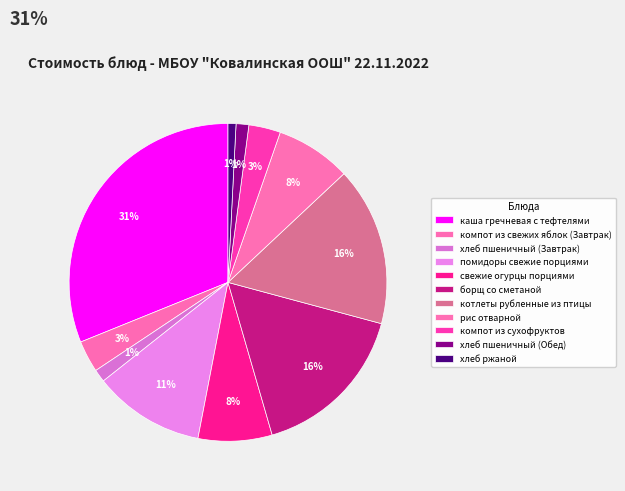

Which category has the smallest portion of the pie?

хлеб ржаной